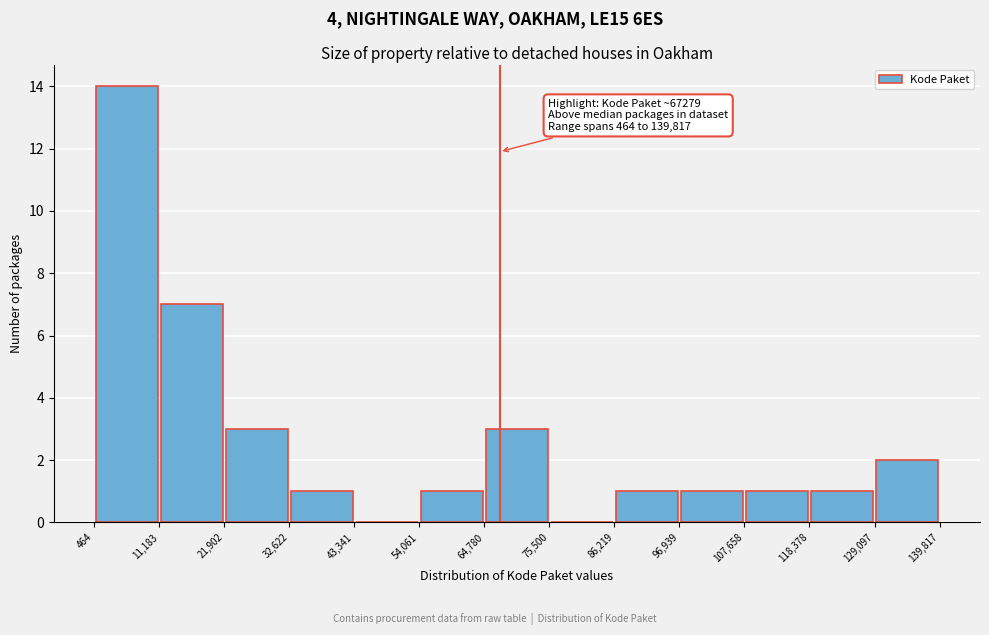

Over which range of the x-axis is the bar tallest?

464 to 11,183